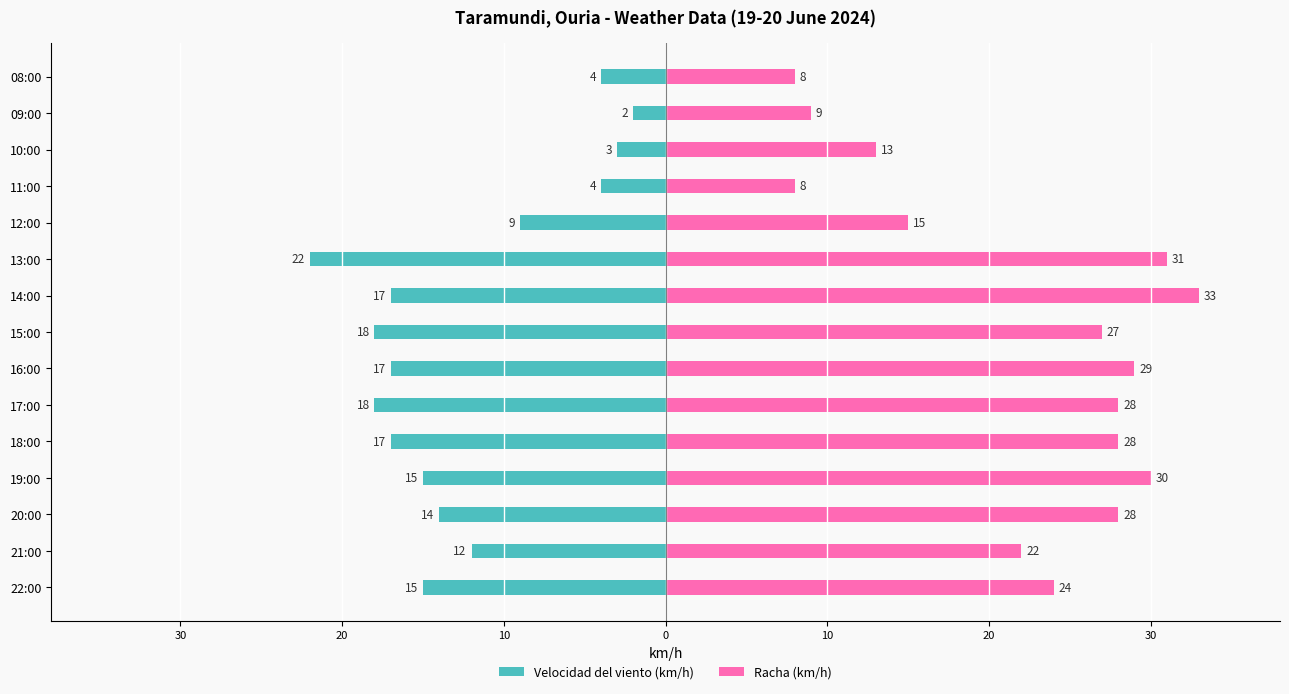

How many bars are there in total?

30